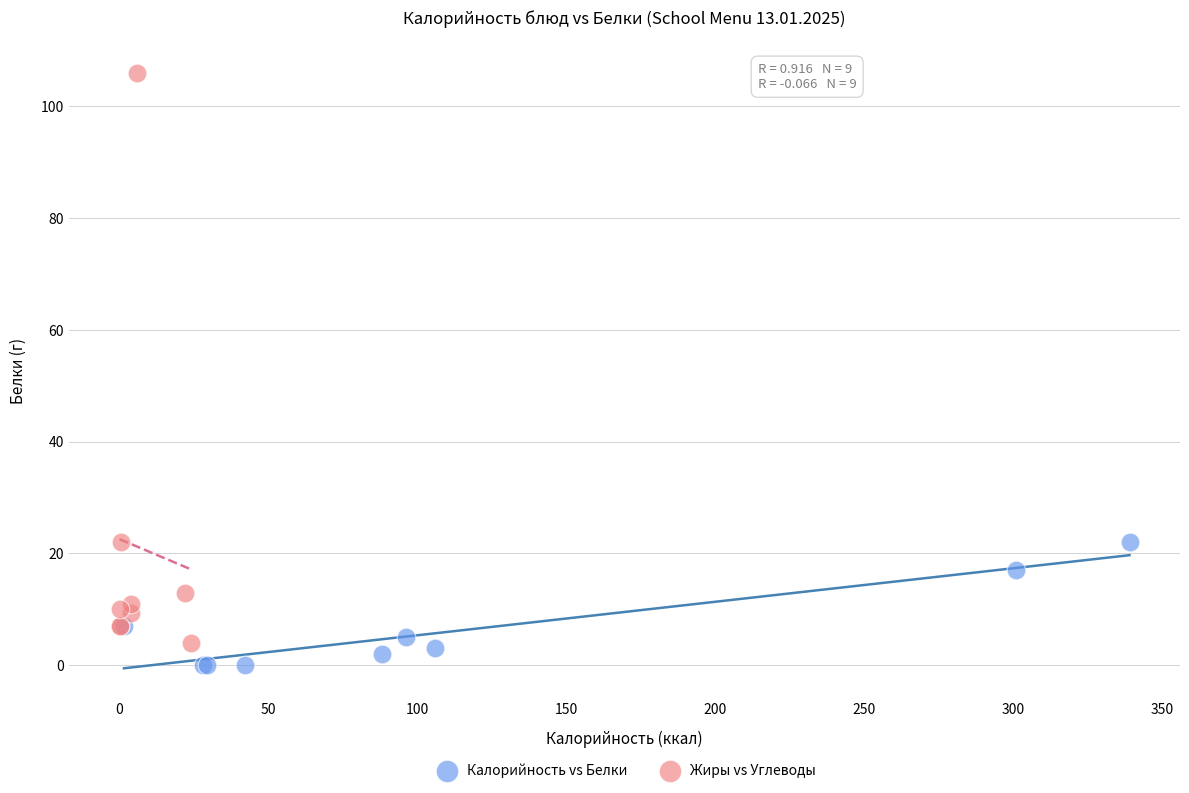

Which series has the widest spread of Y values?

Жиры vs Углеводы